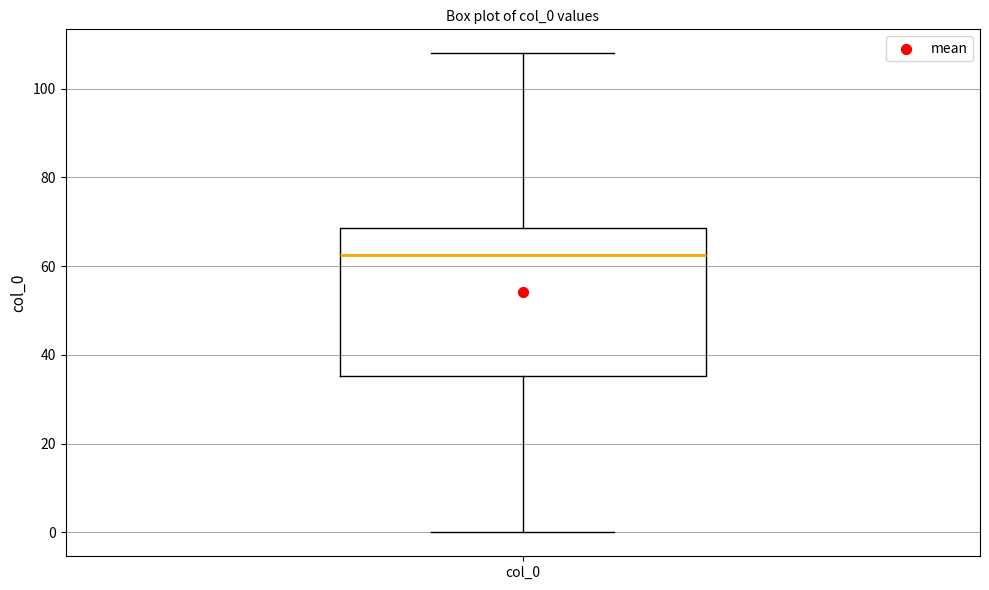

Transcribe this box plot: give where the median line is, the range the box spans, and where the two whiskers end, as read against the y-axis. The values are not printed on the chart, so give them approximately, as read against the axis.

median 62, box 36 to 68, whiskers 0 to 108